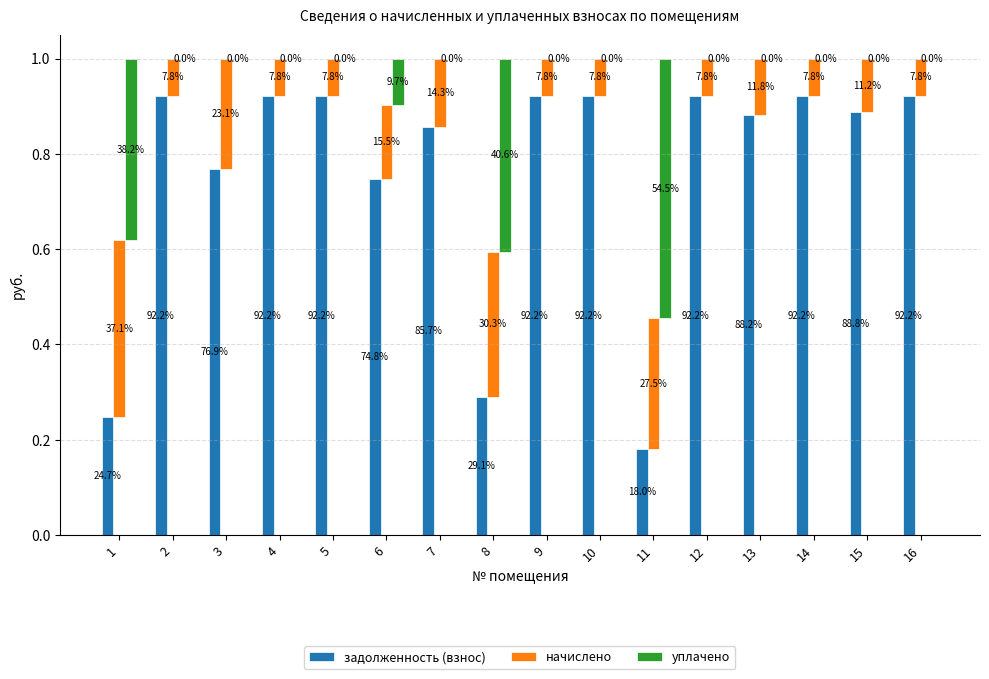

What is the difference between the maximum and minimum values in the задолженность (взнос) series?

0.7